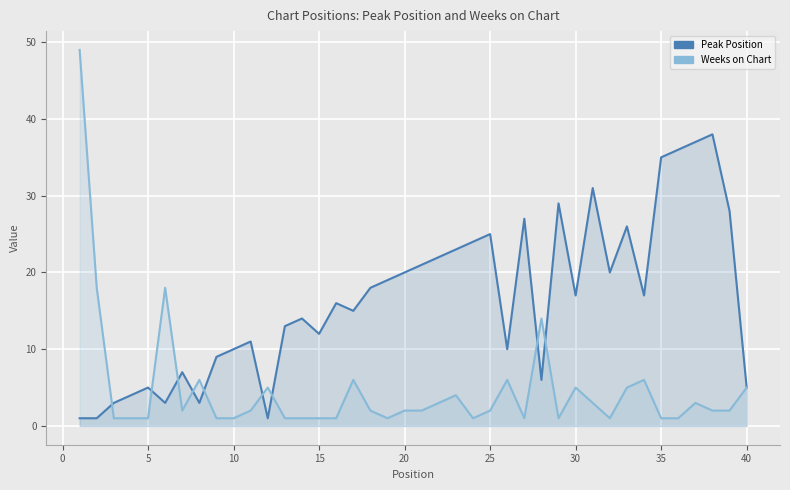

Reading left to right, what are all the values shown in this chart?

Peak Position: 1	1	3	4	5	3	7	3	9	10	11	1	13	14	12	16	15	18	19	20	21	22	23	24	25	10	27	6	29	17	31	20	26	17	35	36	37	38	28	5
Weeks on Chart: 49	18	1	1	1	18	2	6	1	1	2	5	1	1	1	1	6	2	1	2	2	3	4	1	2	6	1	14	1	5	3	1	5	6	1	1	3	2	2	5